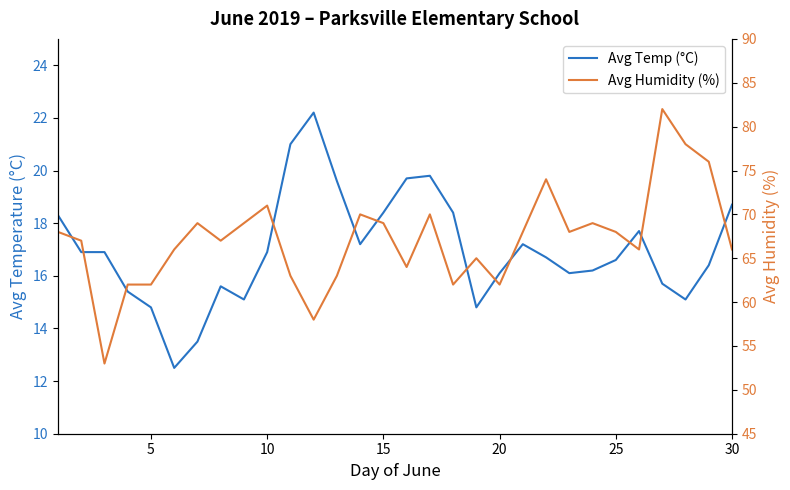

How many lines are shown in the chart?

2